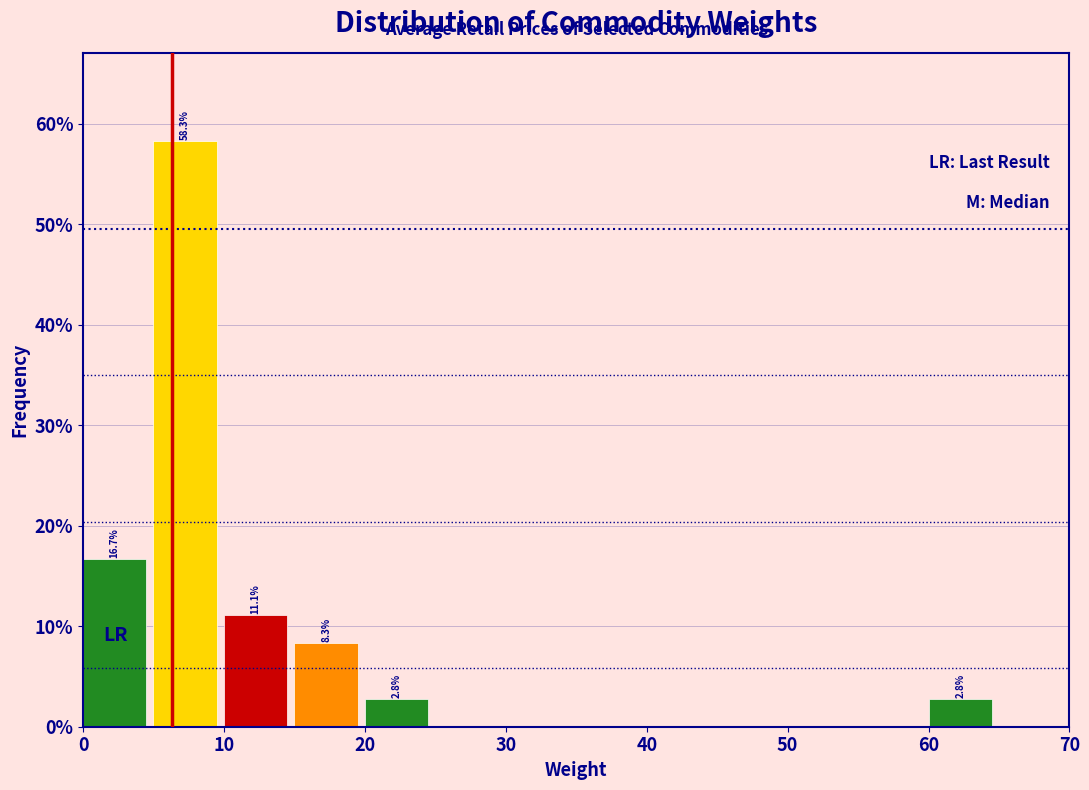

Which range on the x-axis has the tallest bar?

5 to 10